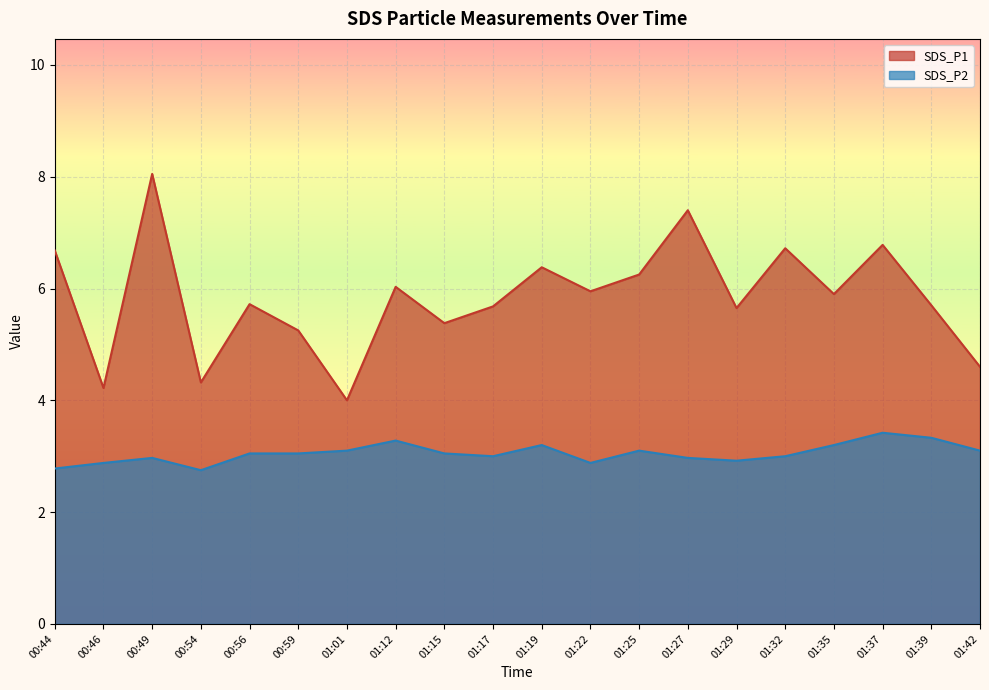

What is the spread (max minus min) of values at 01:19?

3.2